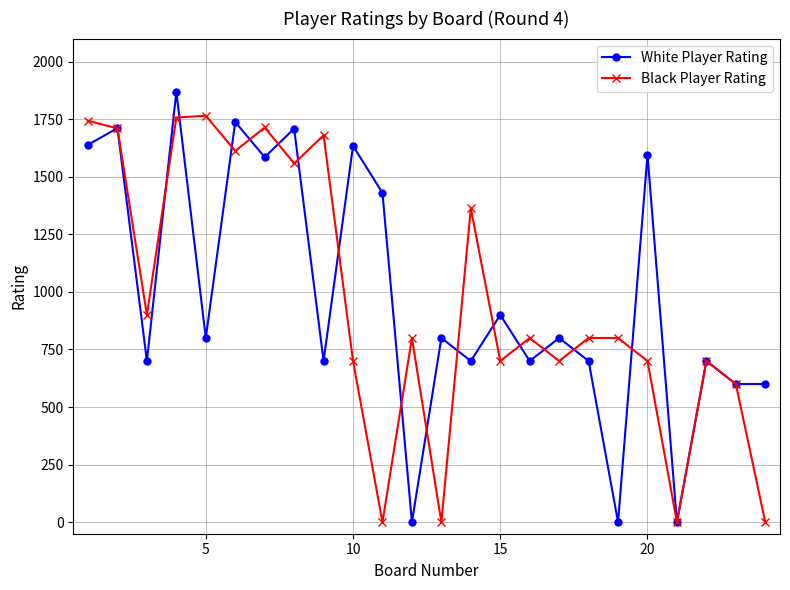

Which series has the largest range (max minus min)?

White Player Rating